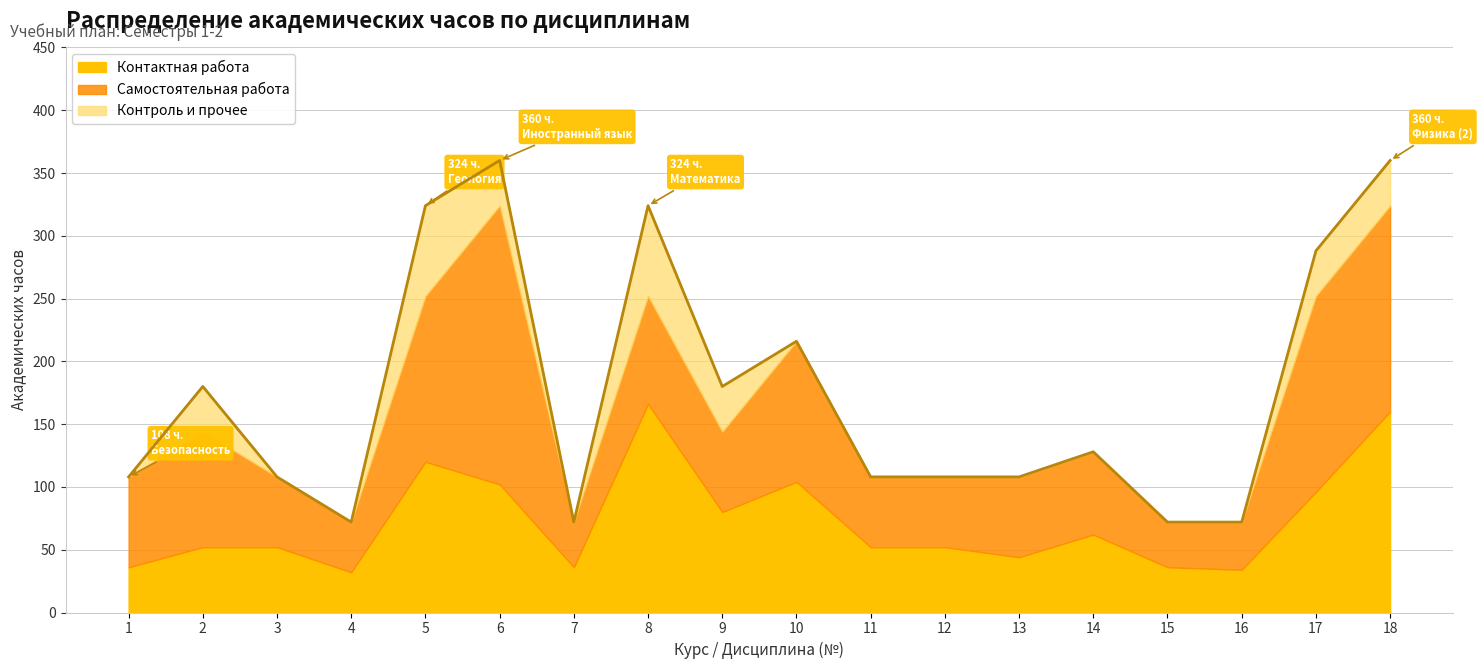

How many categories are shown in the chart?

18